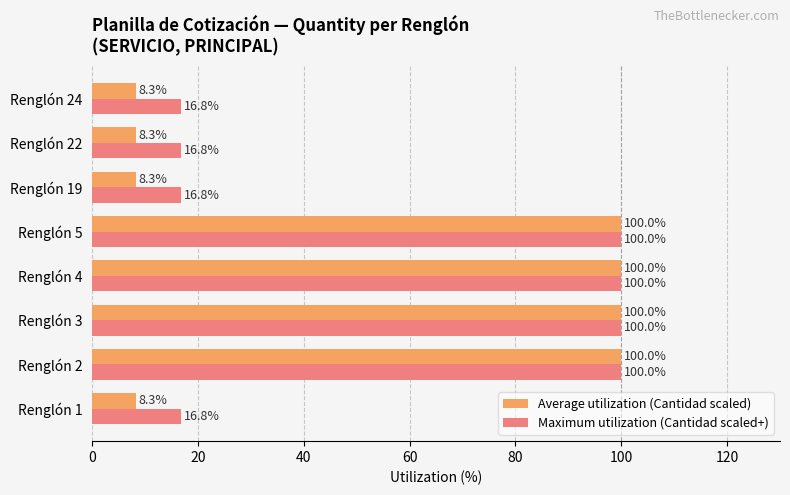

Read the Maximum utilization (Cantidad scaled+) value at Renglón 5.

100.0